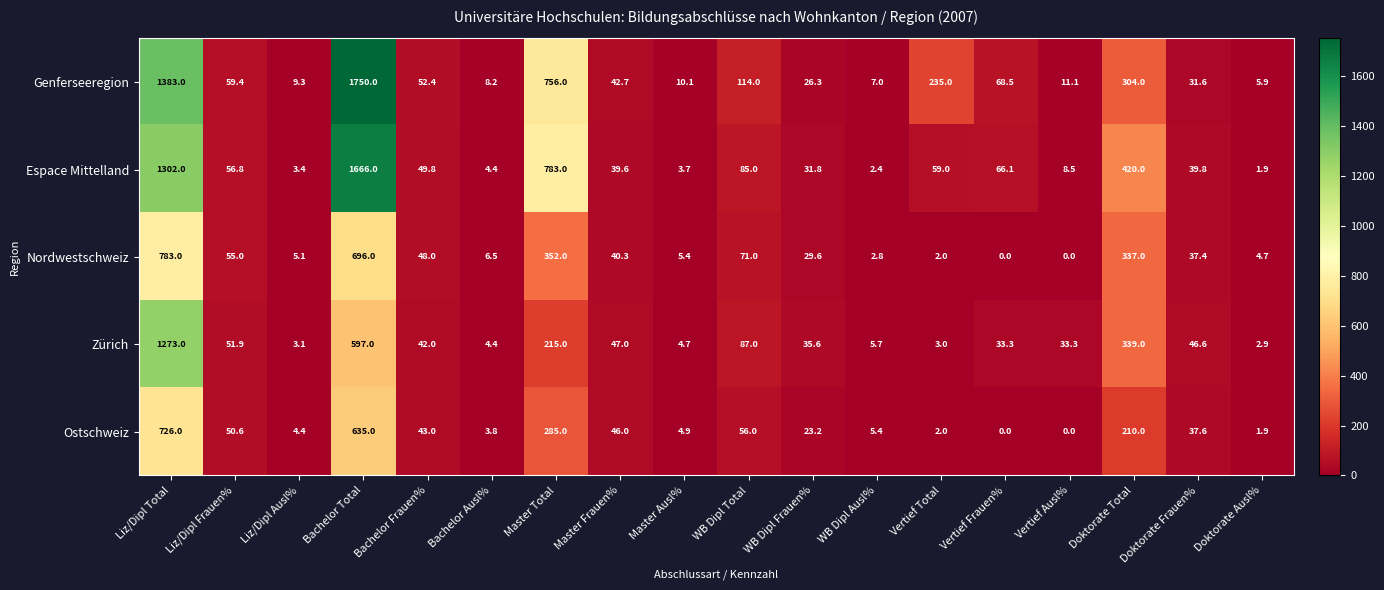

What is the approximate value of Zürich at Doktorate Ausl%?

2.9